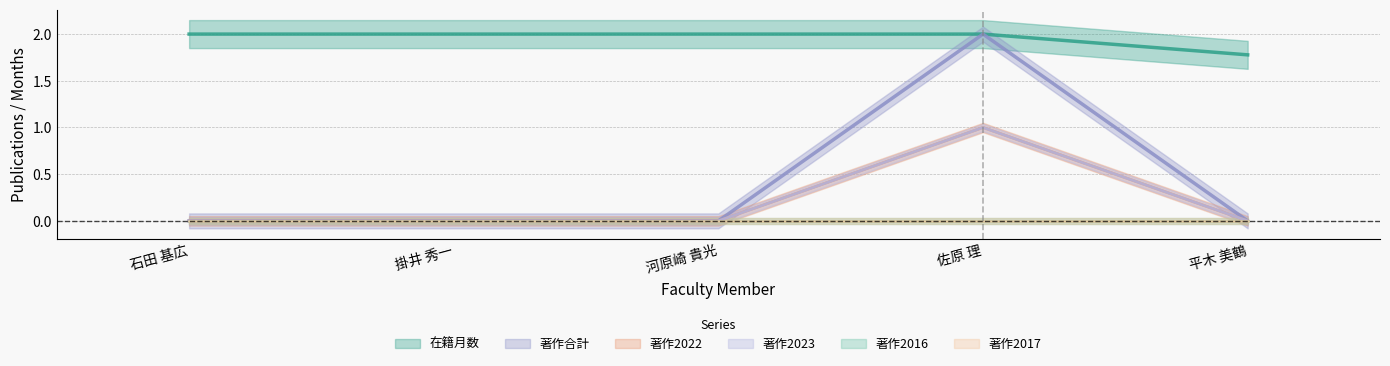

What is the label of the 1st point from the right?

平木 美鶴